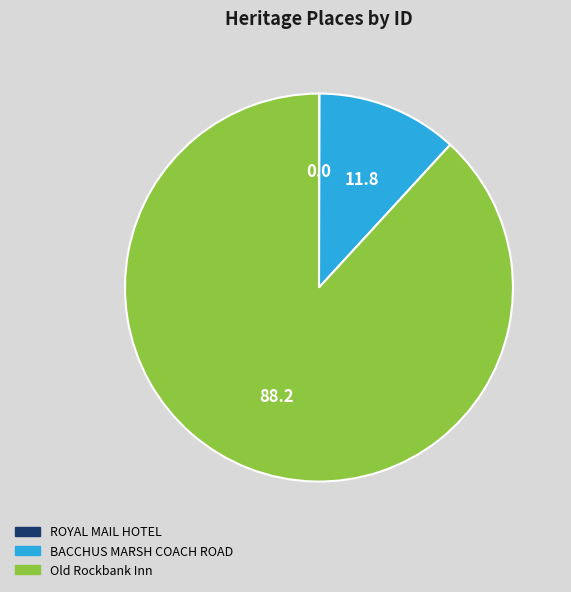

Is the sum of BACCHUS MARSH COACH ROAD and Old Rockbank Inn greater than half?

Yes